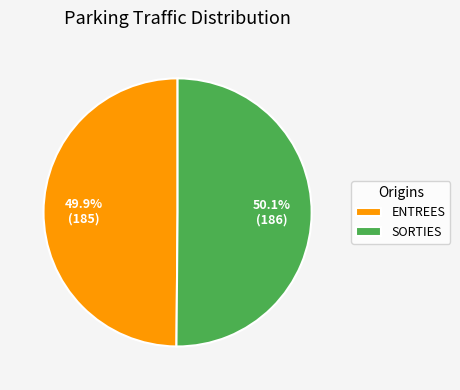

How many segments does this pie chart have?

2